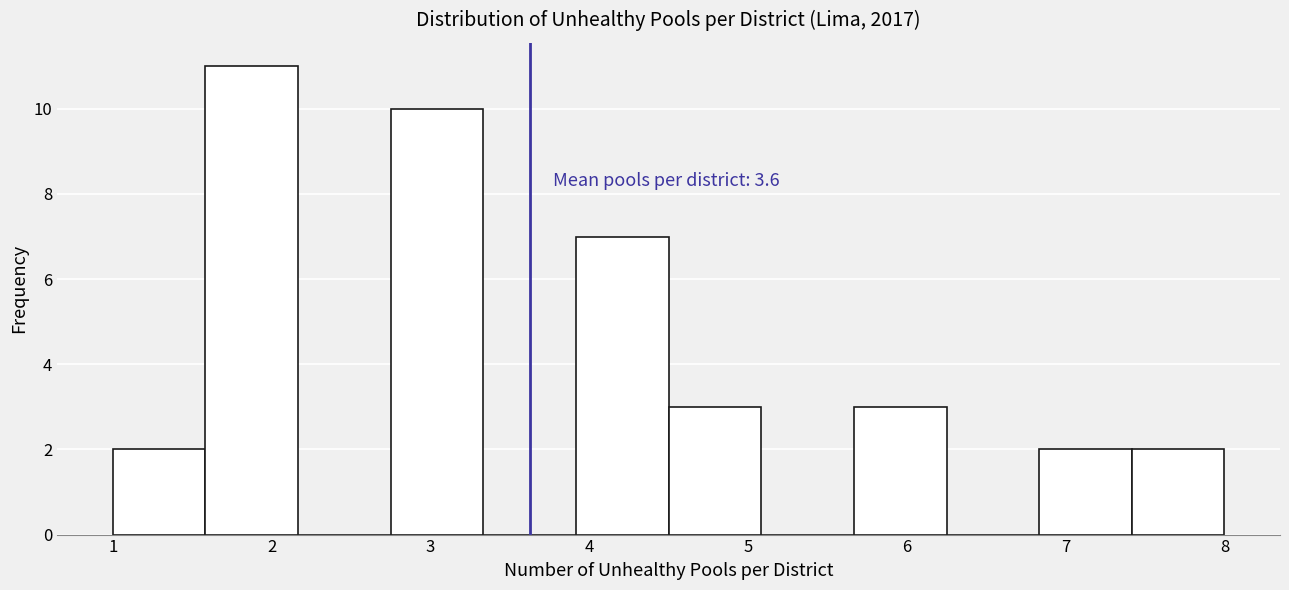

Over which range of the x-axis is the bar tallest?

1.6 to 2.2